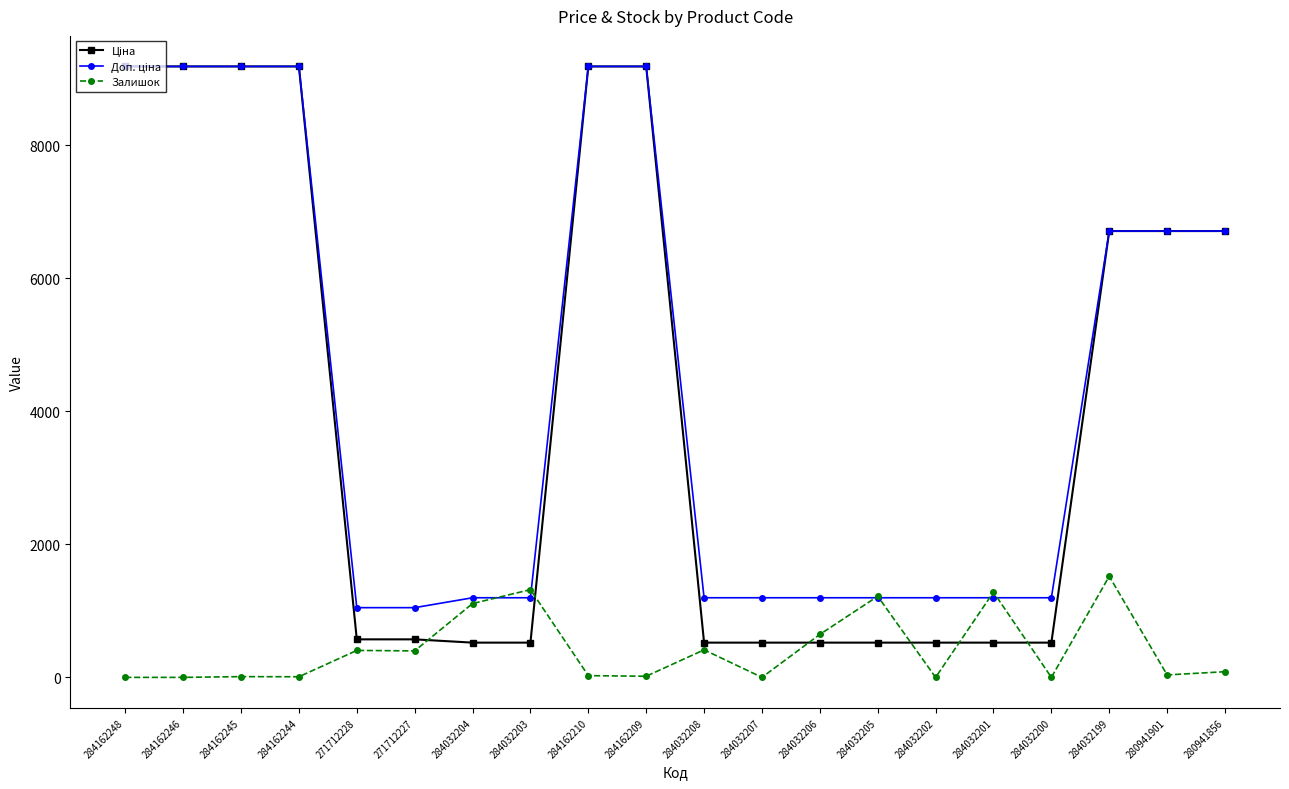

True or false: Залишок has a value of 2441.8 at 284032199.

False